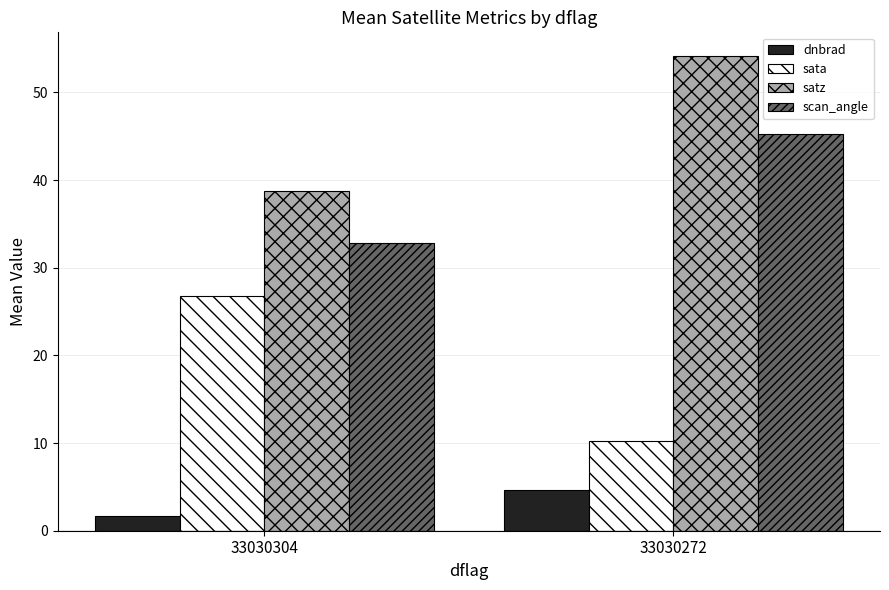

What are all the series names shown in the legend?

dnbrad, sata, satz, scan_angle